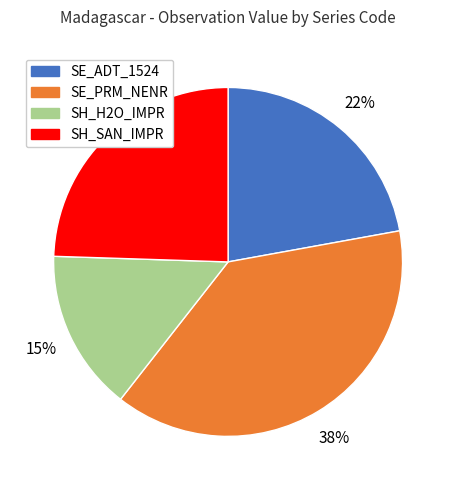

To the nearest percent, what is the difference between the largest and smallest slice percentages?

23%